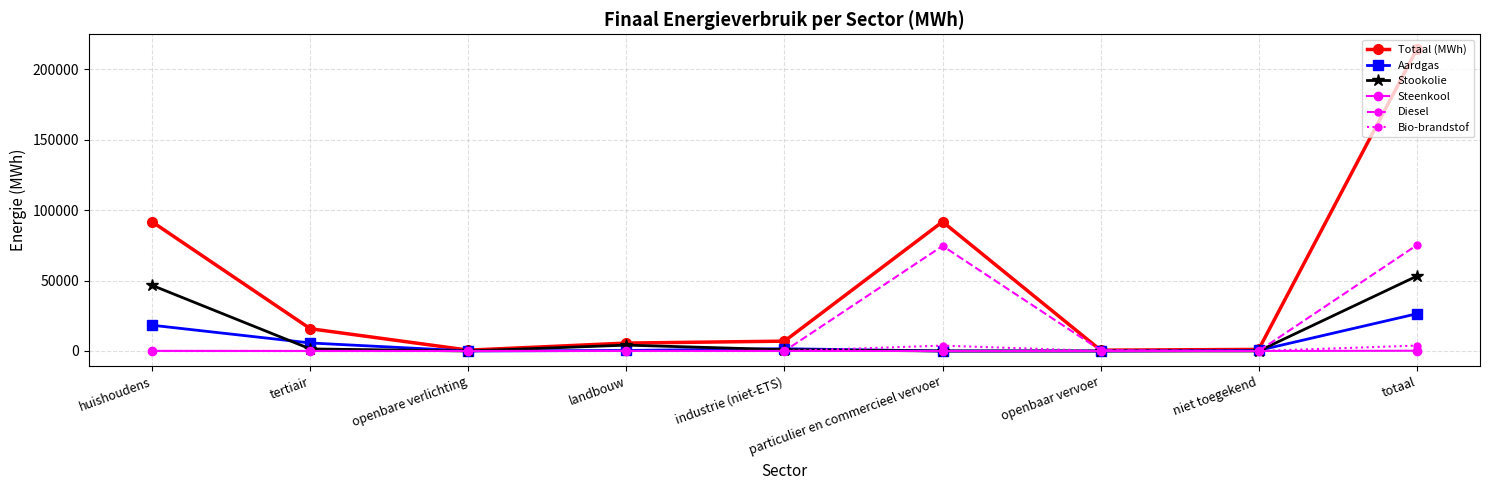

What is the value of the Stookolie point at the 1st from the left?

46530.0